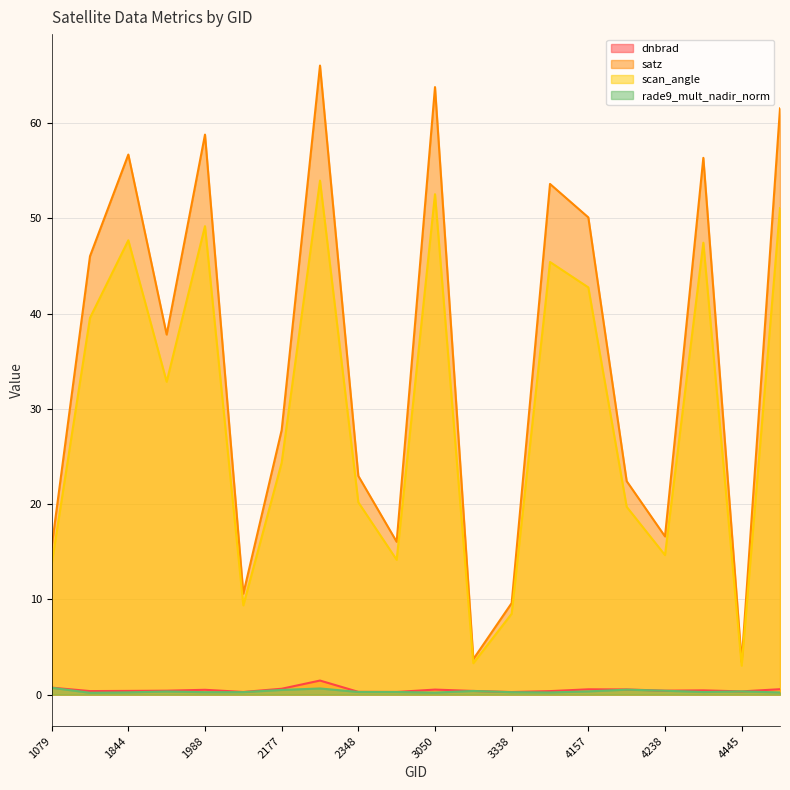

What are all the series names shown in the legend?

dnbrad, satz, scan_angle, rade9_mult_nadir_norm